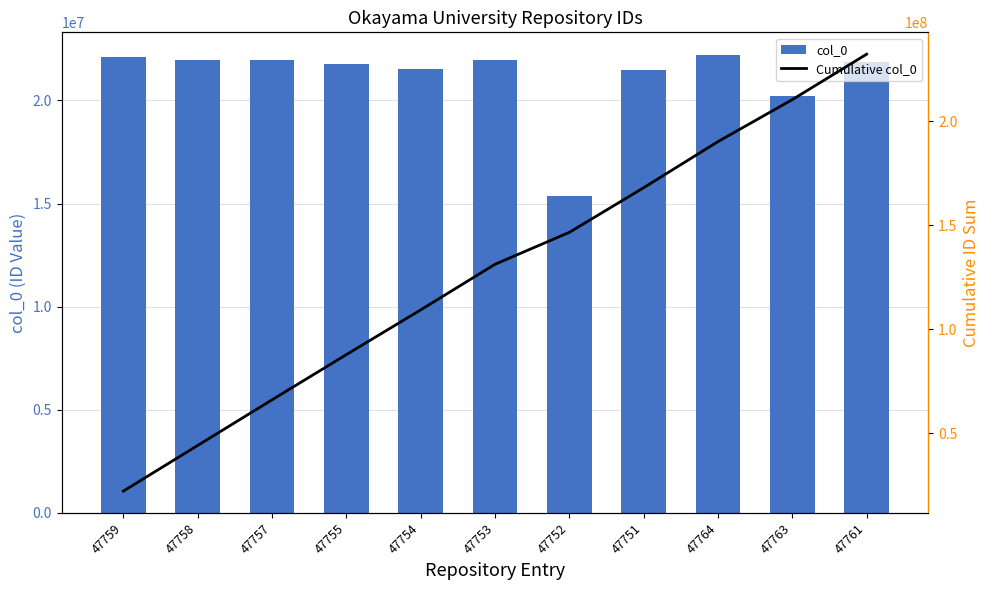

What is the value of the col_0 bar at the 8th from the left?

21484119